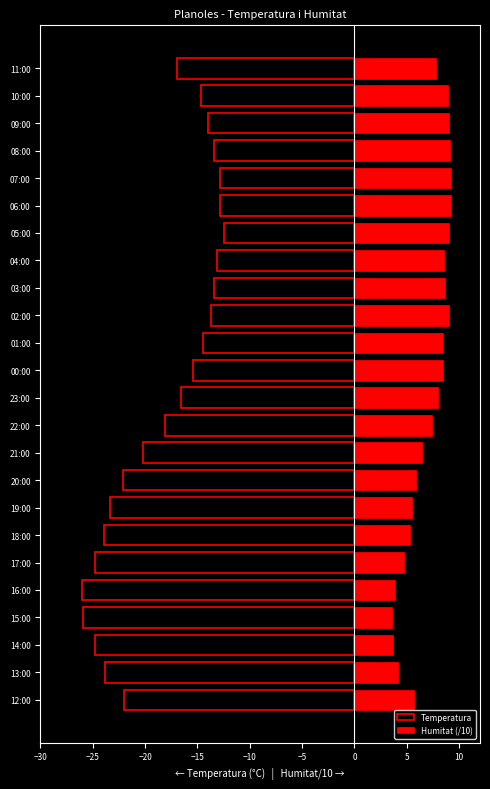

The value of Temperatura at 12:00 is -37.5. True or false?

False